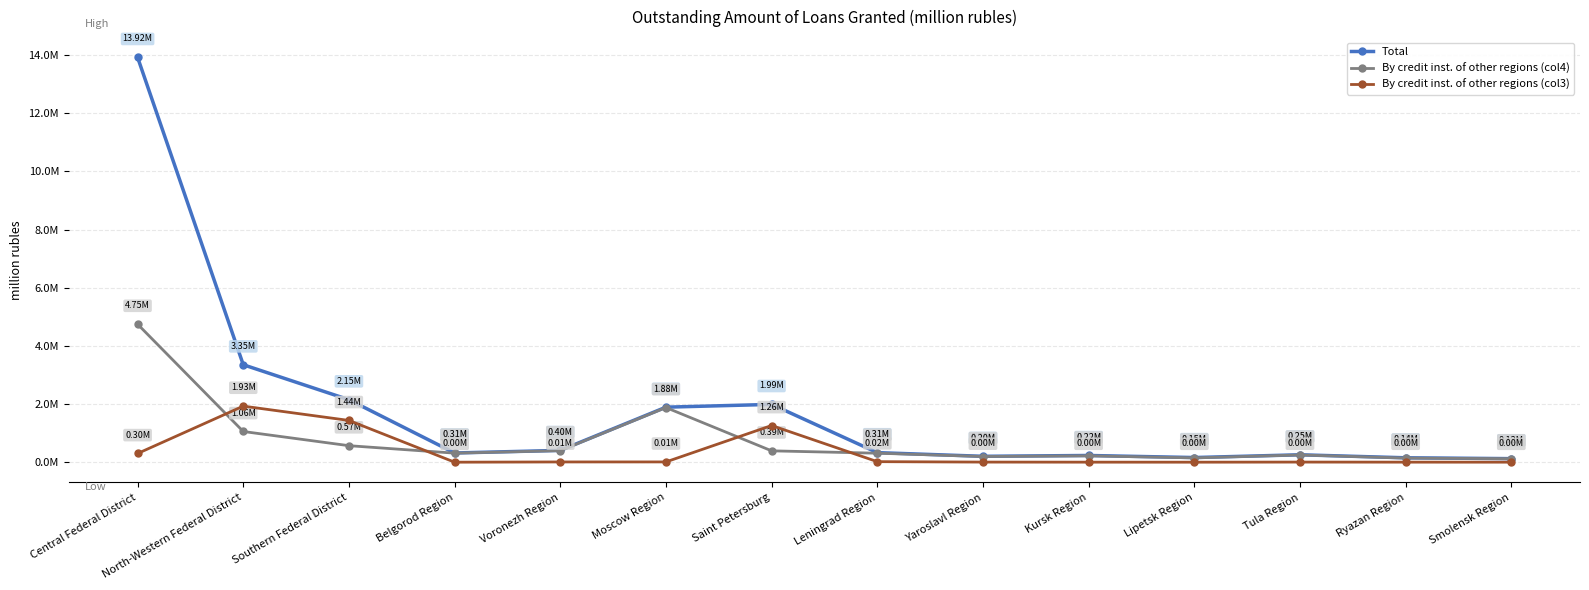

Rank the series by their average value, from lowest to highest.

By credit inst. of other regions (col3), By credit inst. of other regions (col4), Total